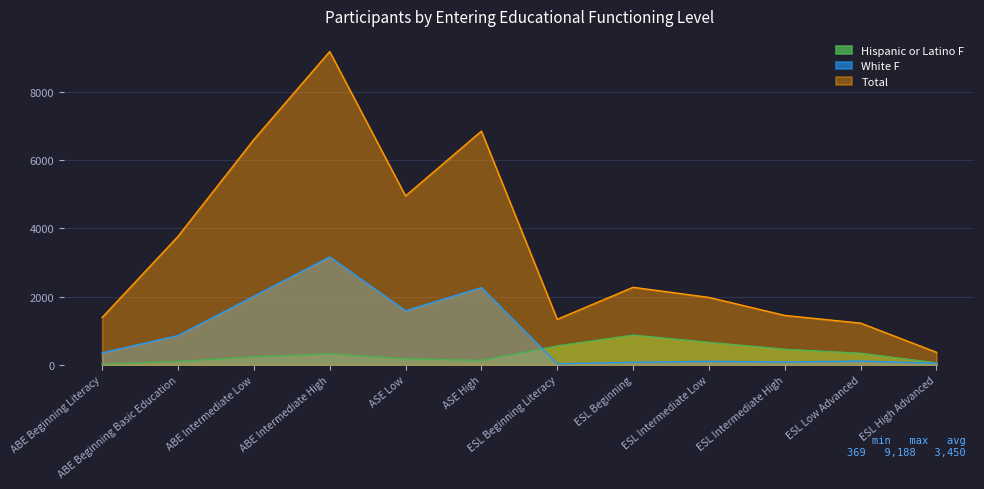

Which series has the largest range (max minus min)?

Total